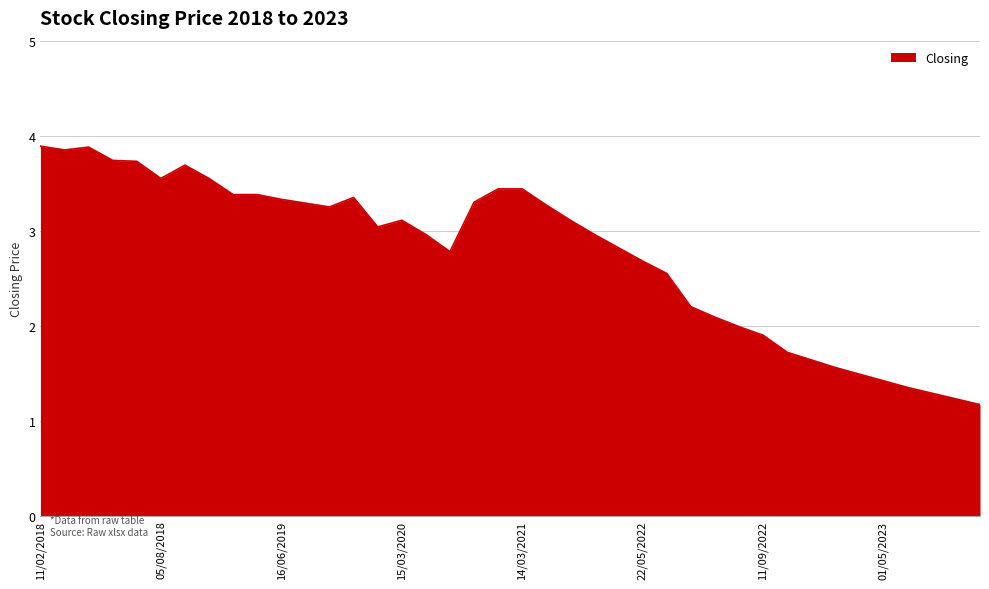

What is the smallest value displayed?

1.2